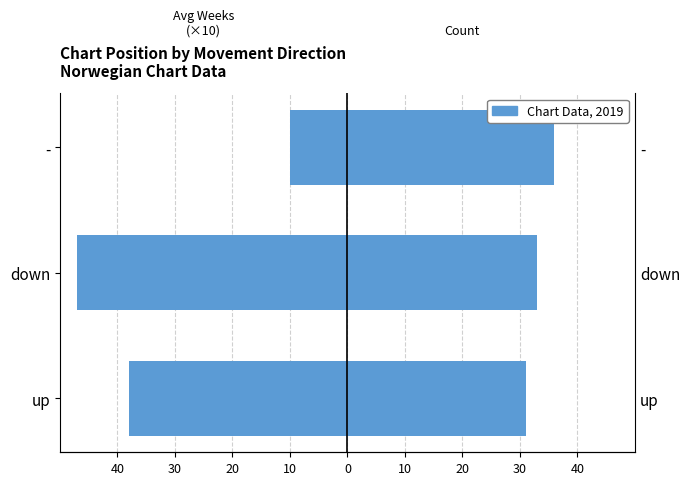

Reading left to right, list all the values displayed in this chart.

Avg Weeks on Chart (×10): -38	-47	-10
Count: 31	33	36